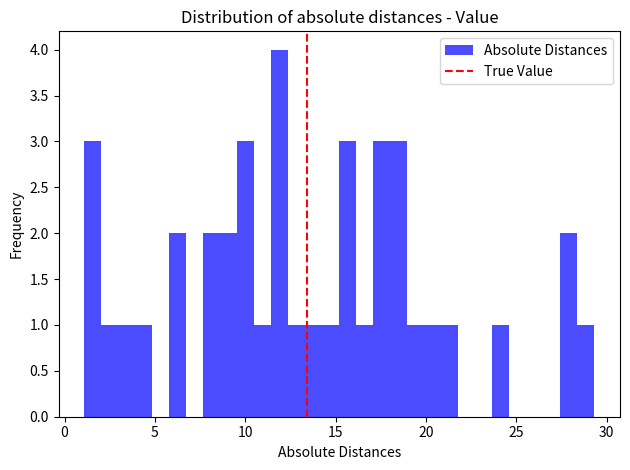

Around what value on the x-axis is the tallest bar? Give the approximate position of its centre, as read against the axis.

12.0